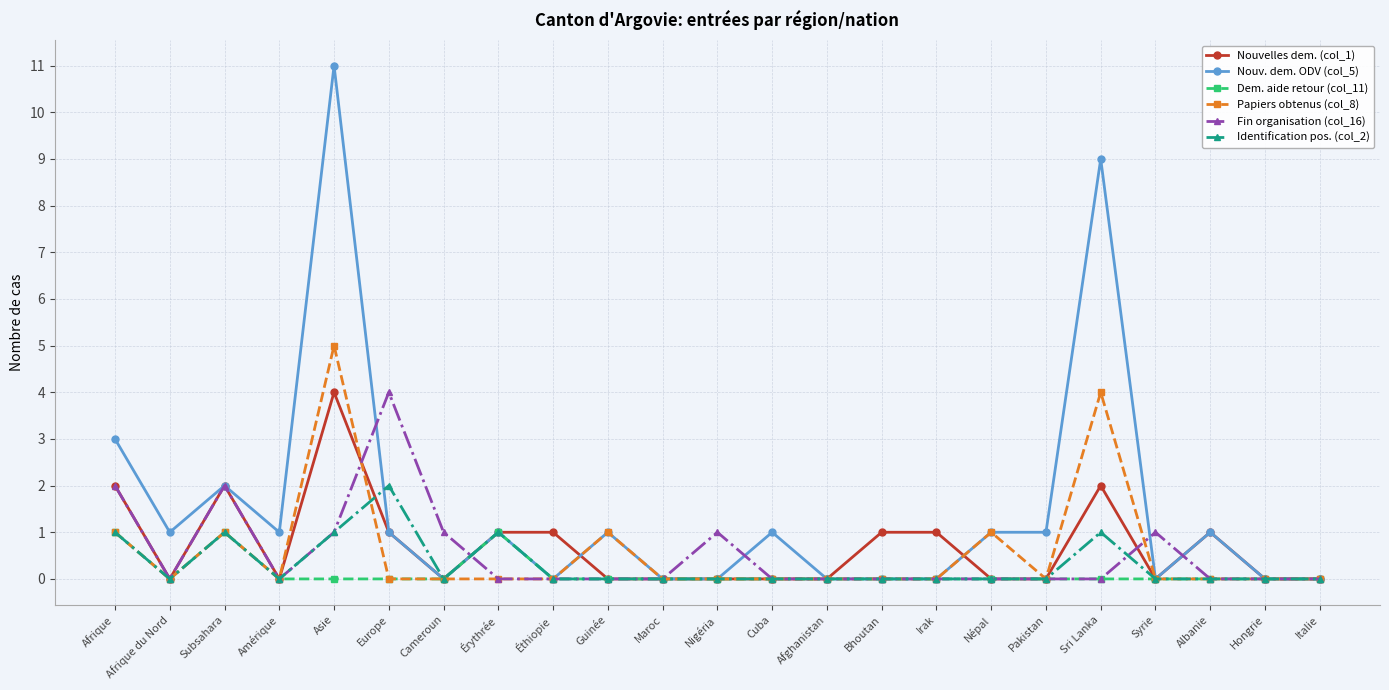

Count the number of categories in the chart.

23